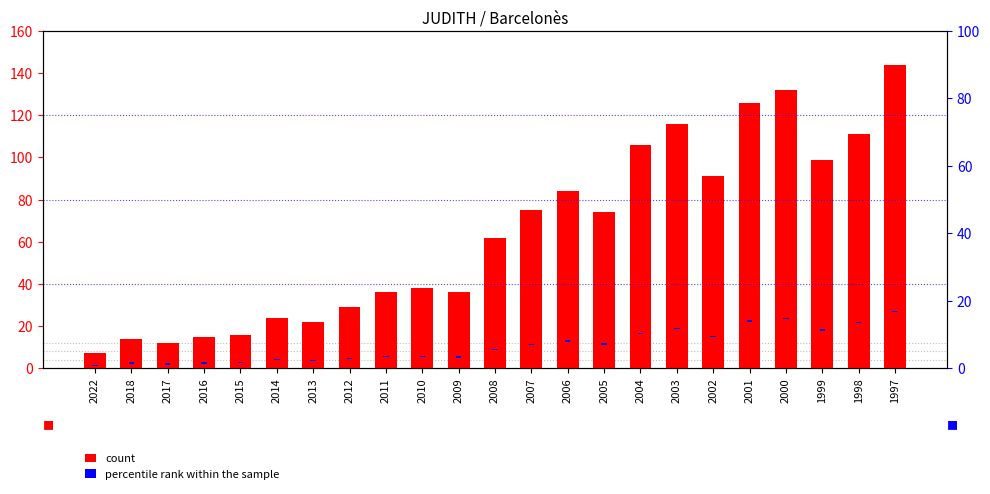

Rank the categories by percentile rank within the sample value from highest to lowest.

2022, 2018, 2017, 2016, 2015, 2014, 2013, 2012, 2011, 2010, 2009, 2008, 2007, 2006, 2005, 2004, 2003, 2002, 2001, 2000, 1999, 1998, 1997